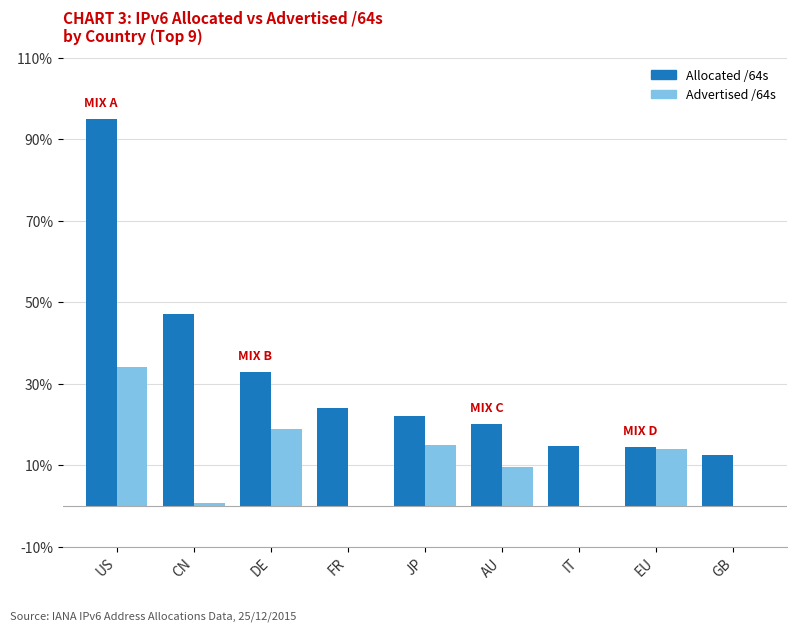

What is the sum of the Allocated /64s values at AU and EU?

34.5